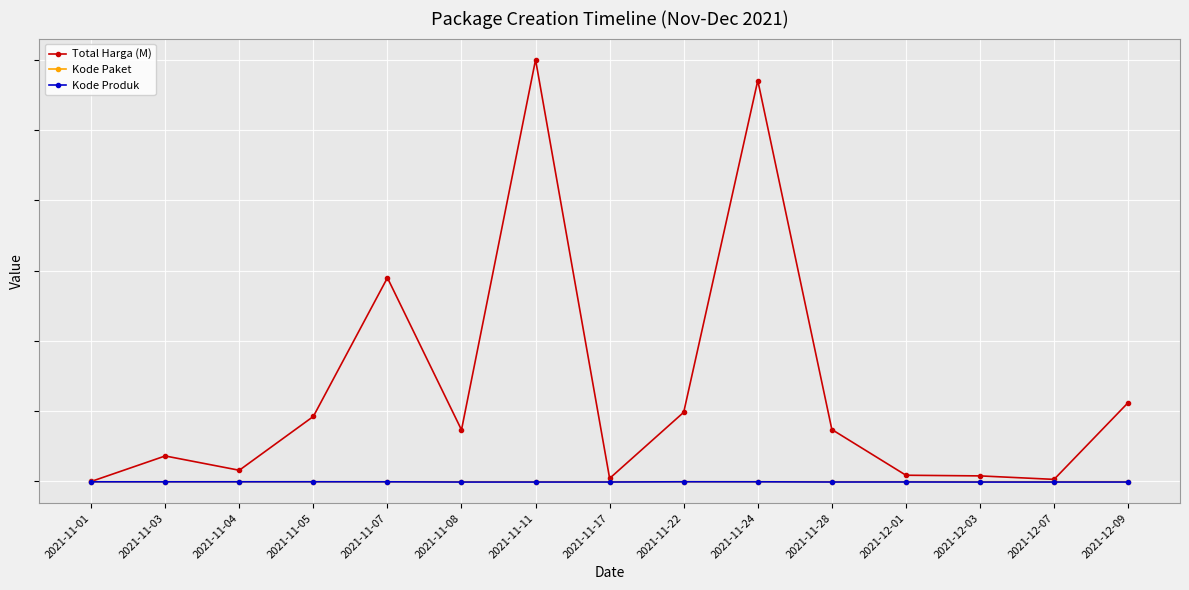

What is the difference between the second highest and minimum values in the Kode Produk series?

1999965.6